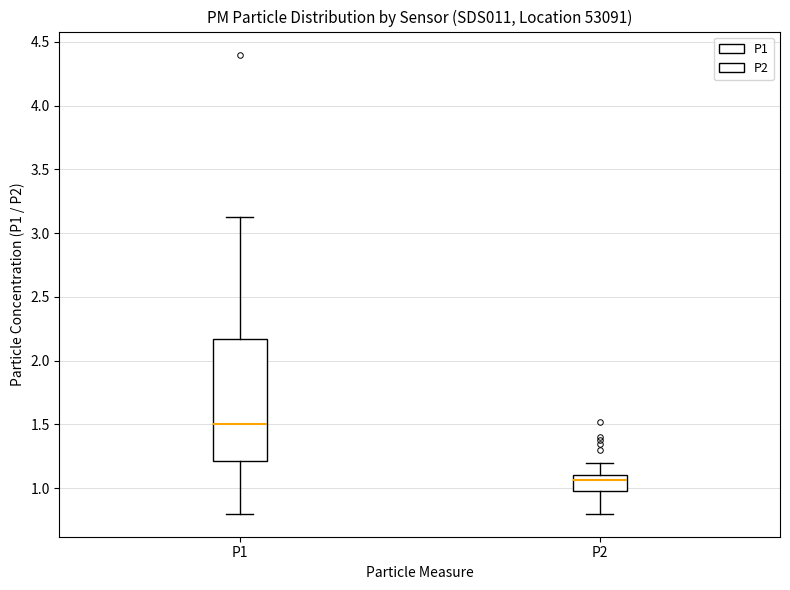

Where does the median line of the box for P1 sit on the y-axis? The values are not printed on the chart, so give them approximately, as read against the axis.

1.50